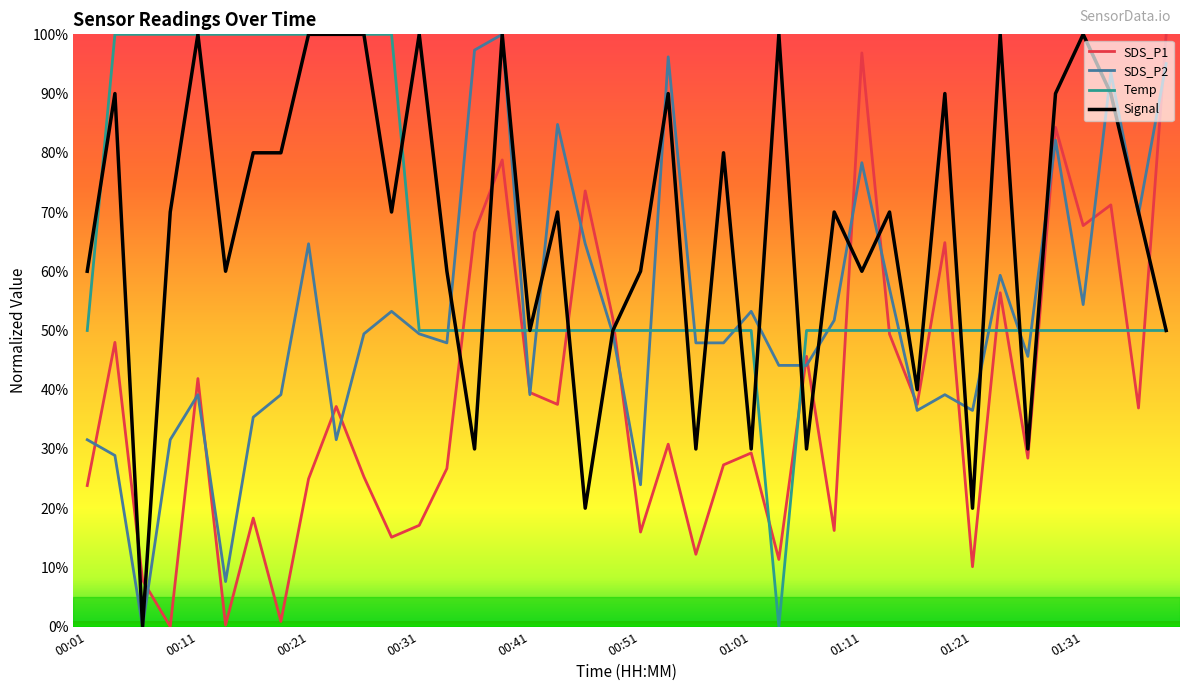

List the series in order of their overall mean, lowest first.

SDS_P1, SDS_P2, Temp, Signal